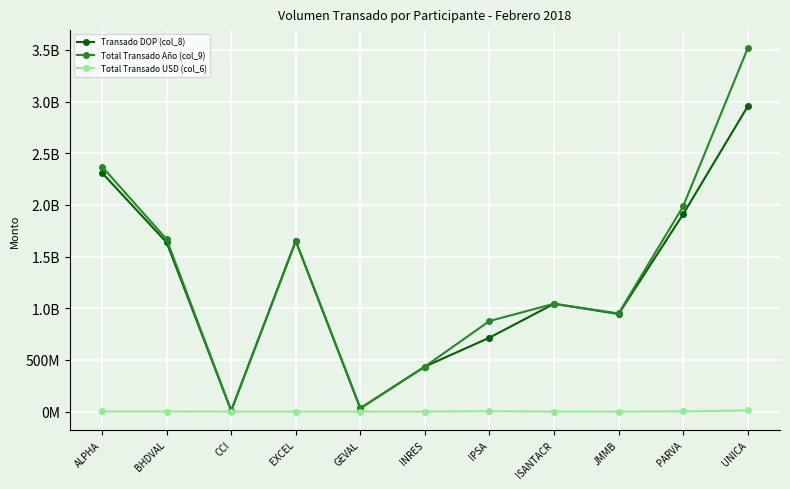

What is the difference between the second highest and minimum values in the Total Transado USD (col_6) series?

3324805.3